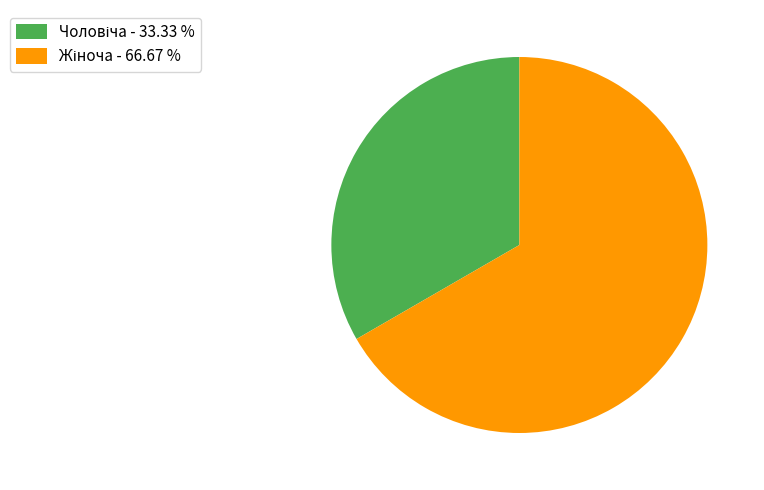

Is there any slice that represents more than half of the pie?

Yes